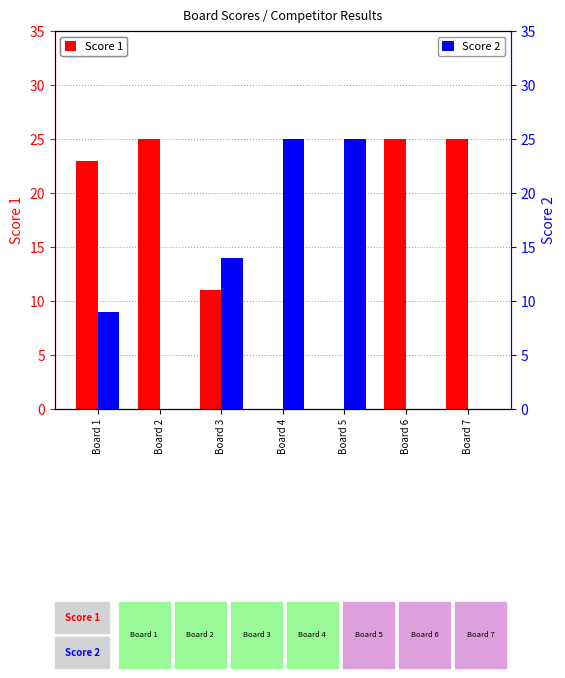

How many bars are there in each group?

2